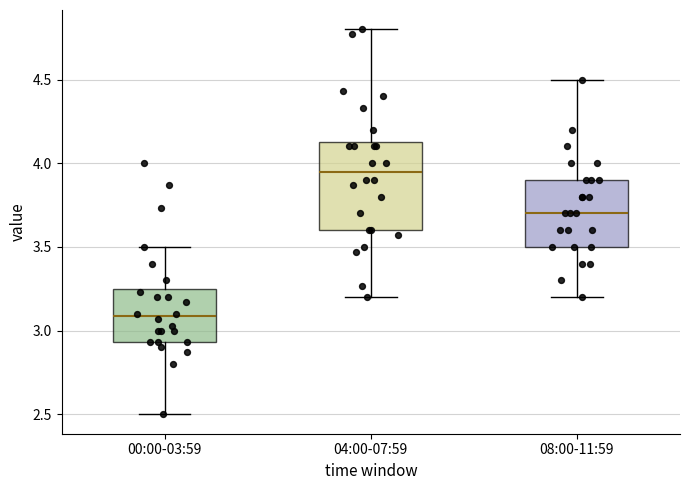

Comparing the boxes themselves (not the whiskers), which one is the tallest?

04:00-07:59